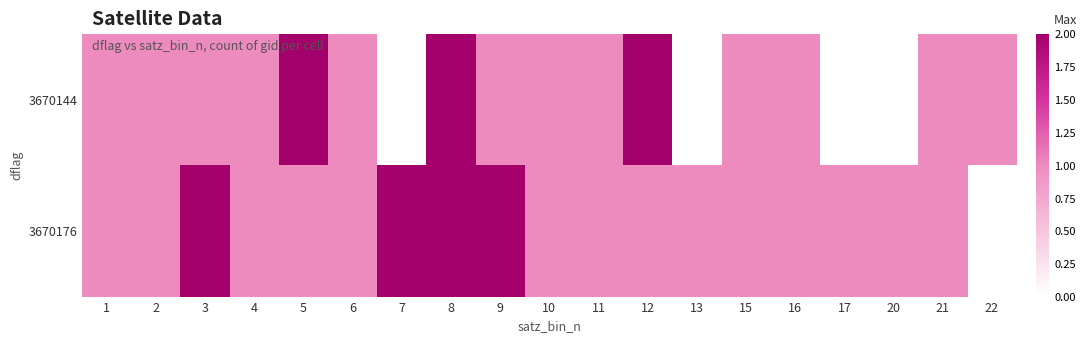

At how many categories does at least one series exceed 1?

6